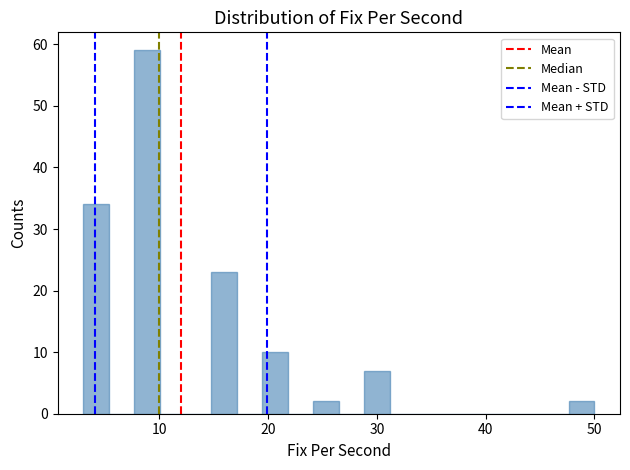

Read against the x-axis, roughly where is the centre of the tallest bar?

9